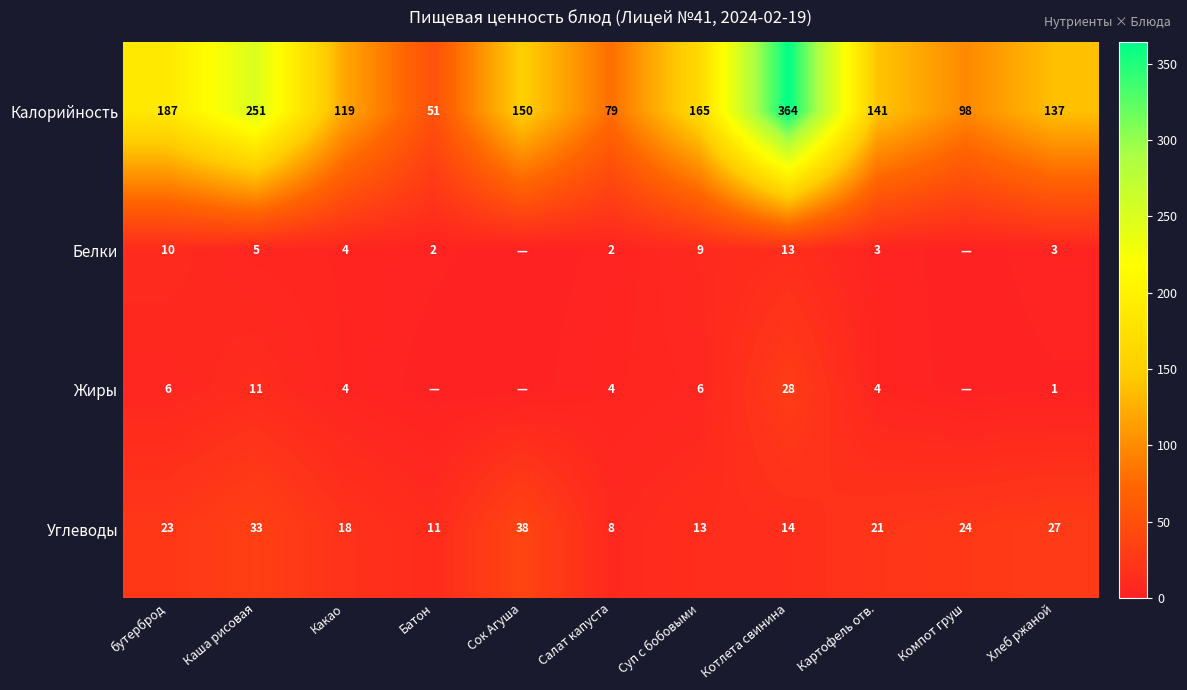

List the labels in order of Углеводы value, smallest first.

Салат капуста, Батон, Суп с бобовыми, Котлета свинина, Какао, Картофель отв., бутерброд, Компот груш, Хлеб ржаной, Каша рисовая, Сок Агуша